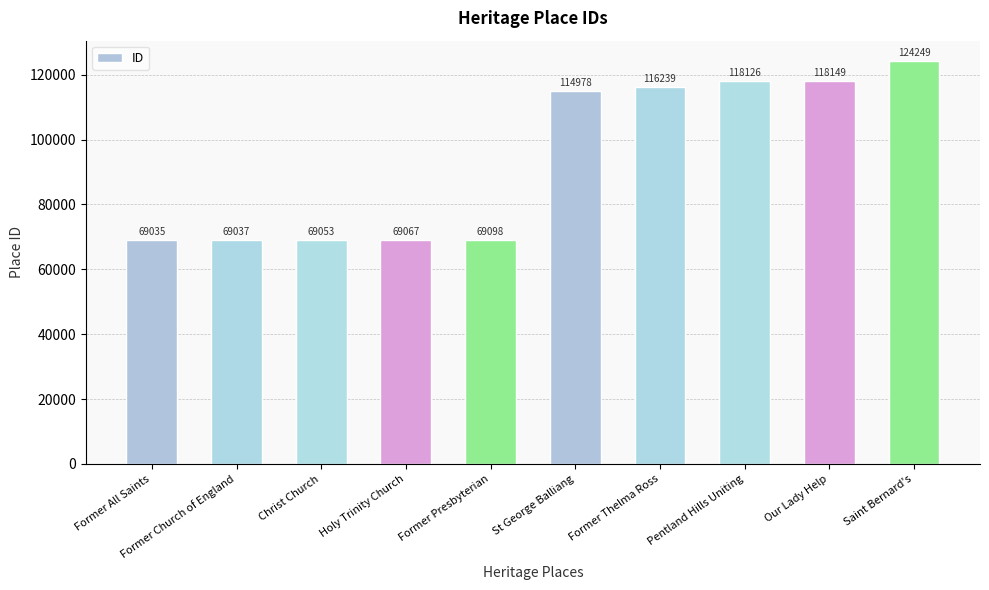

Reading right to left, extract all data points from this chart.

124249	118149	118126	116239	114978	69098	69067	69053	69037	69035